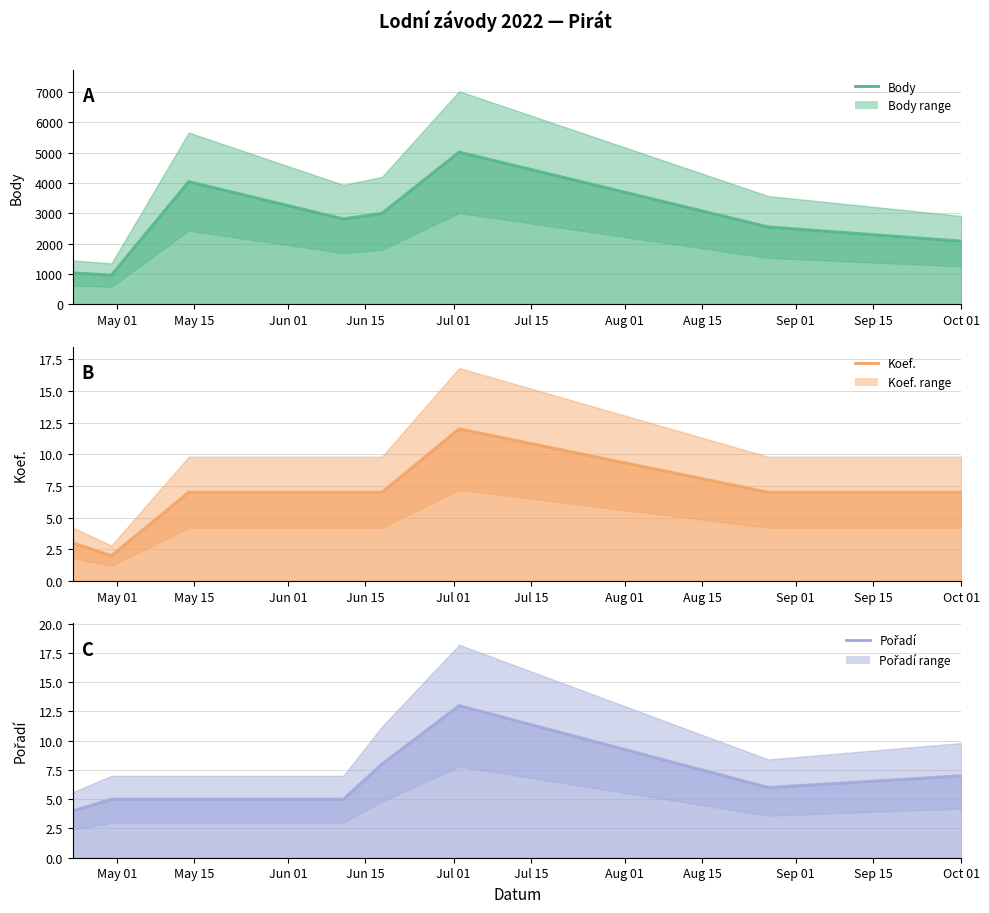

What is the difference between the maximum and minimum values in the Body series?

4059